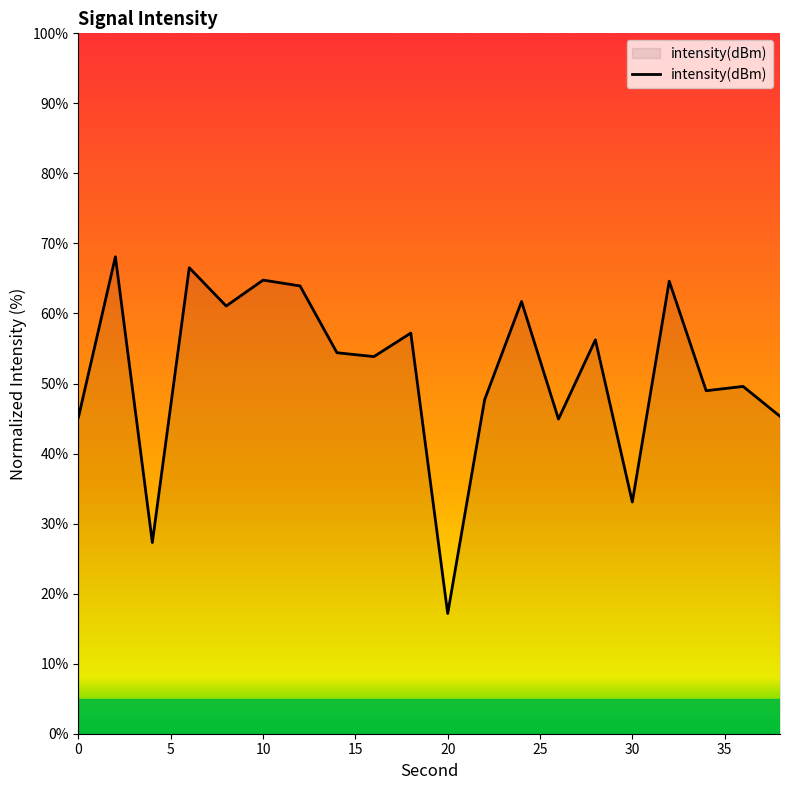

What is the difference between the maximum and minimum values?

50.9